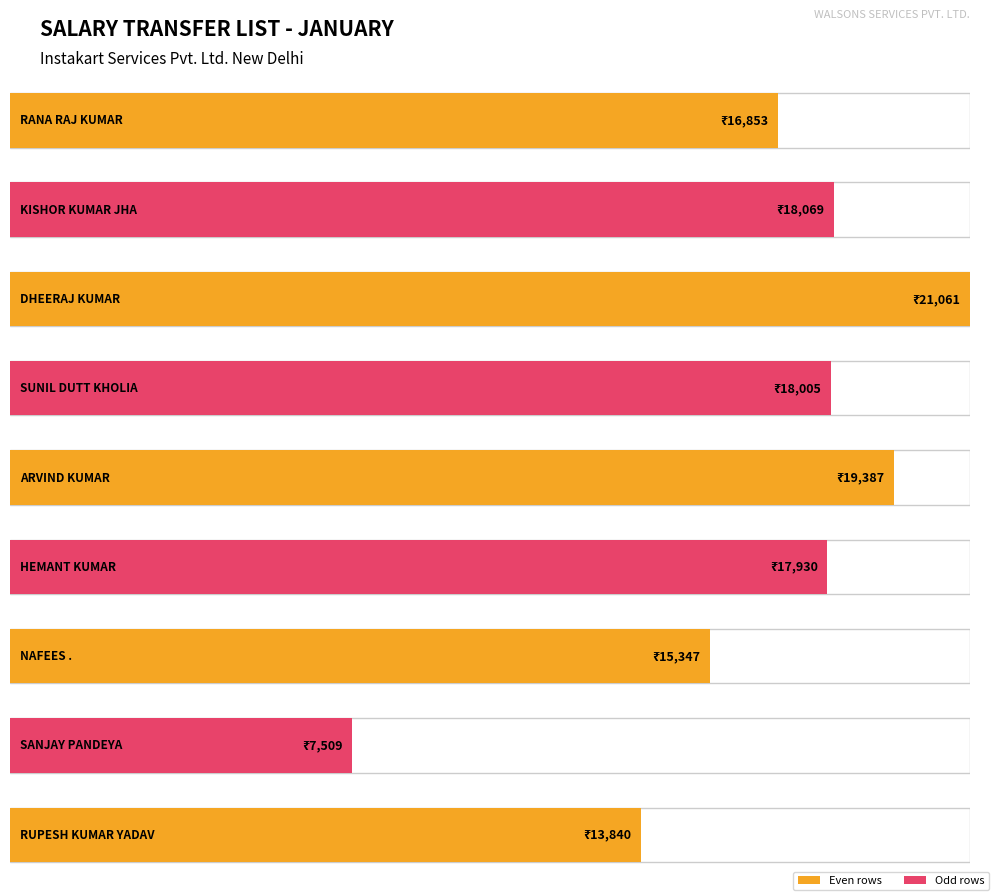

Reading left to right, extract all data points from this chart.

RANA RAJ KUMAR=16853	KISHOR KUMAR JHA=18069	DHEERAJ KUMAR=21061	SUNIL DUTT KHOLIA=18005	ARVIND KUMAR=19387	HEMANT KUMAR=17930	NAFEES .=15347	SANJAY PANDEYA=7509	RUPESH KUMAR YADAV=13840